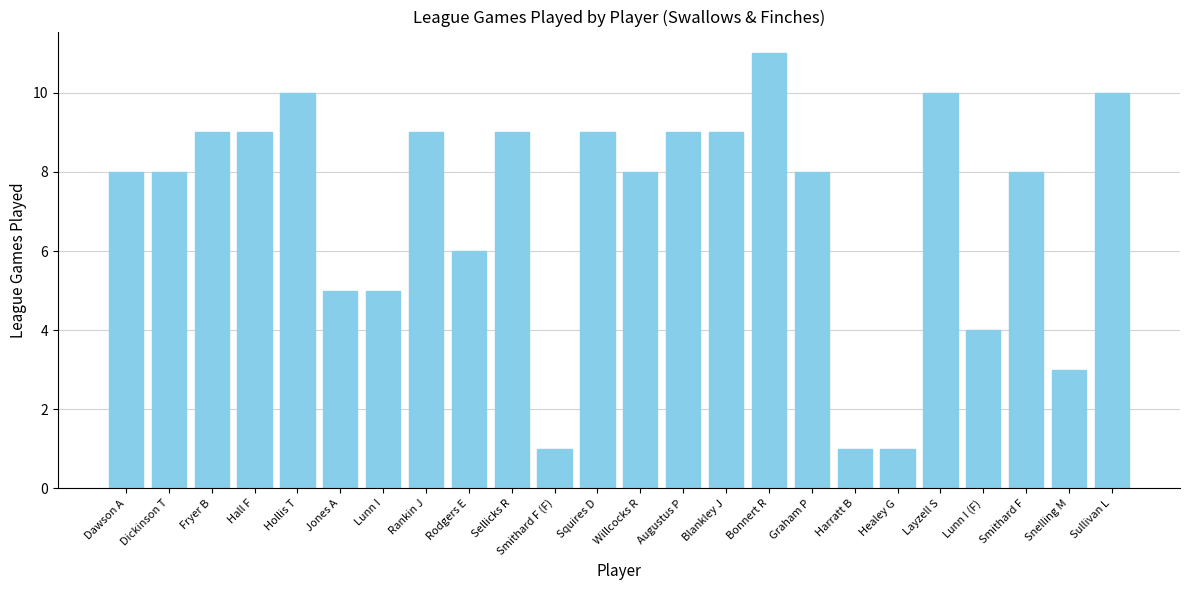

What is the average value?

7